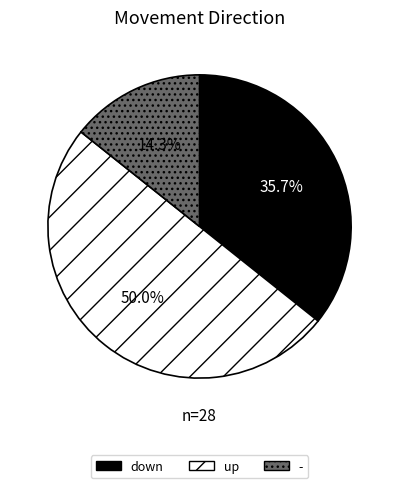

Between - and down, which is larger?

down